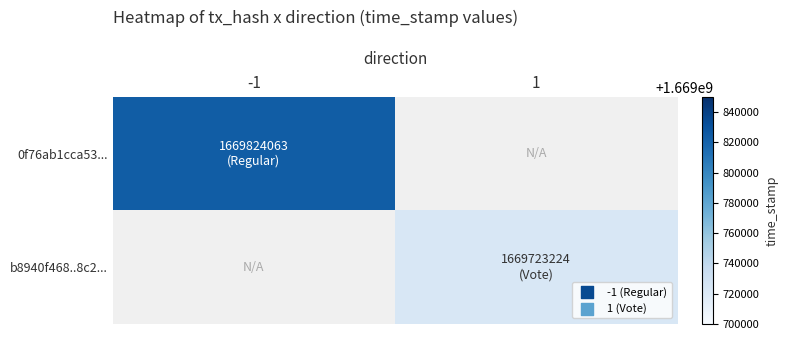

True or false: 0f76ab1cca53... has a value of 1669824063.0 at -1.

True